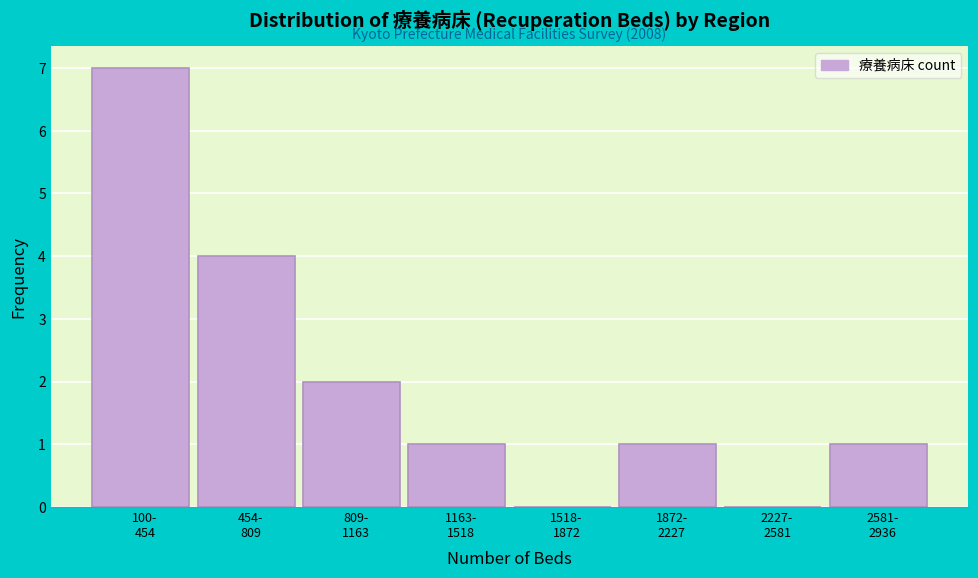

What is the maximum value shown in the chart?

7